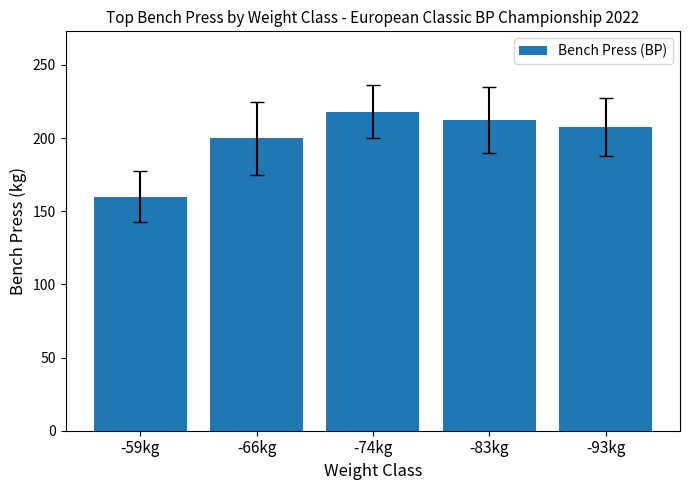

Which label corresponds to the smallest value in the chart?

-59kg